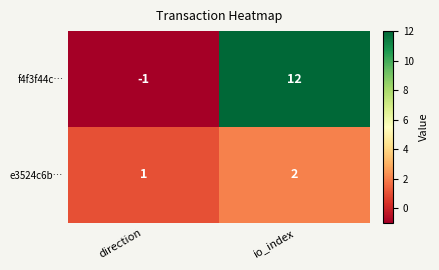

What is the difference between the highest and lowest values at io_index?

10